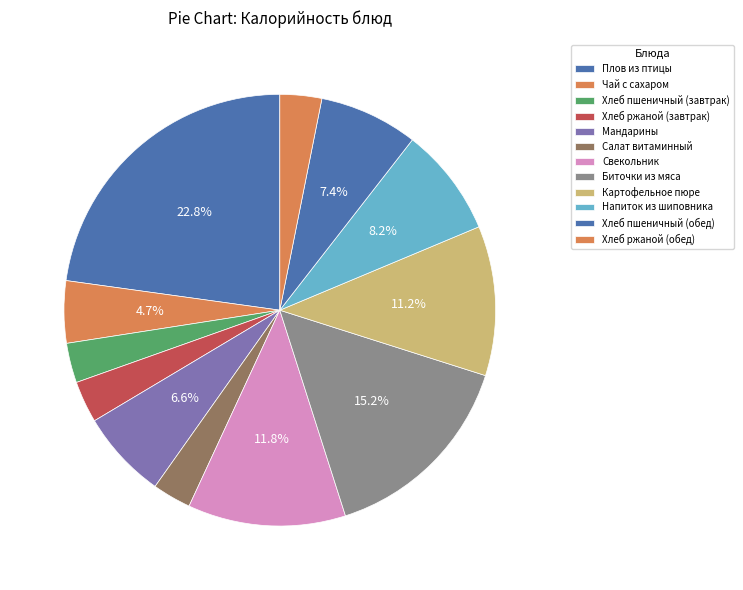

Which category has the smallest portion of the pie?

Салат витаминный